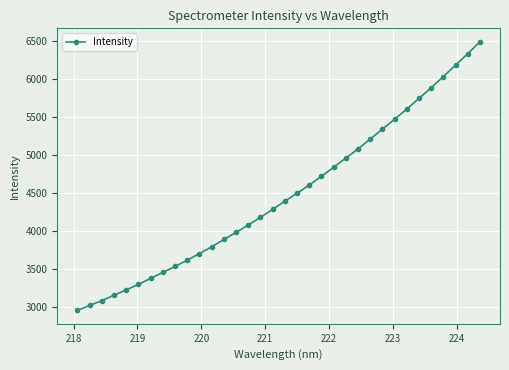

What is the maximum value shown in the chart?

6483.6